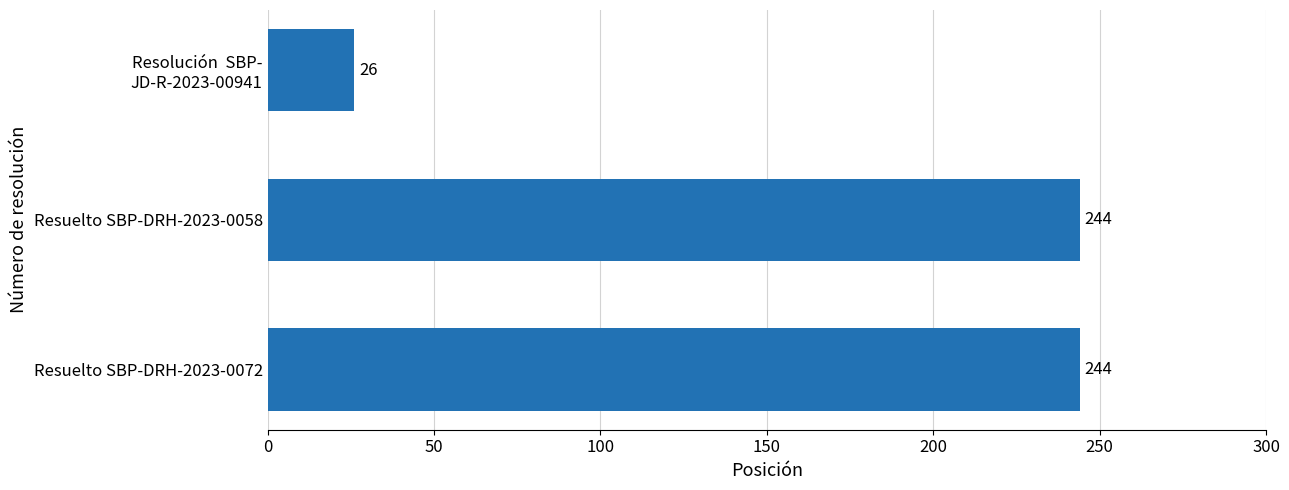

What is the value of the 3rd bar from the top?

244